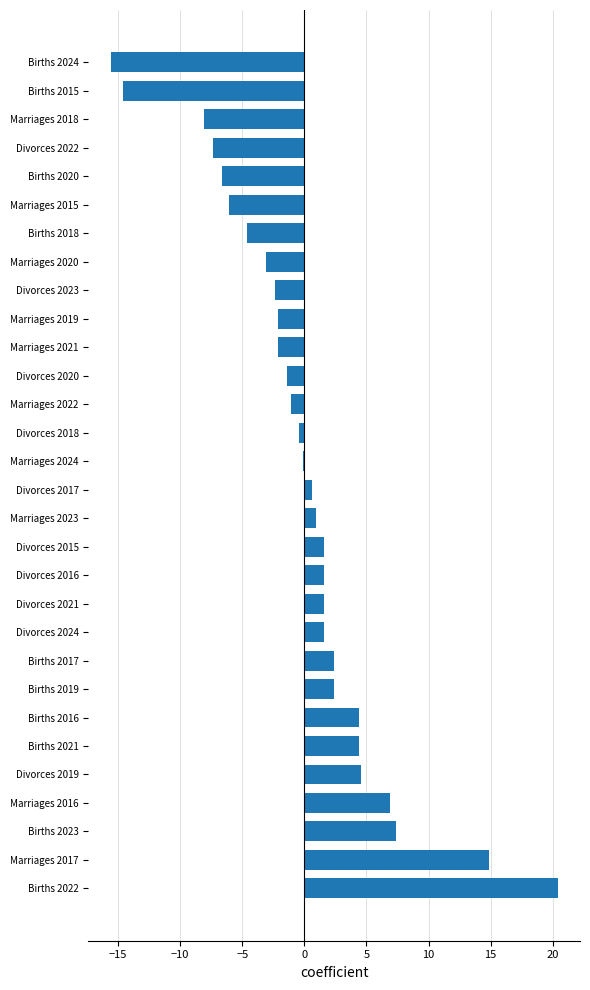

Approximately how many times larger is the value at Births 2022 compared to Births 2023?

2.8